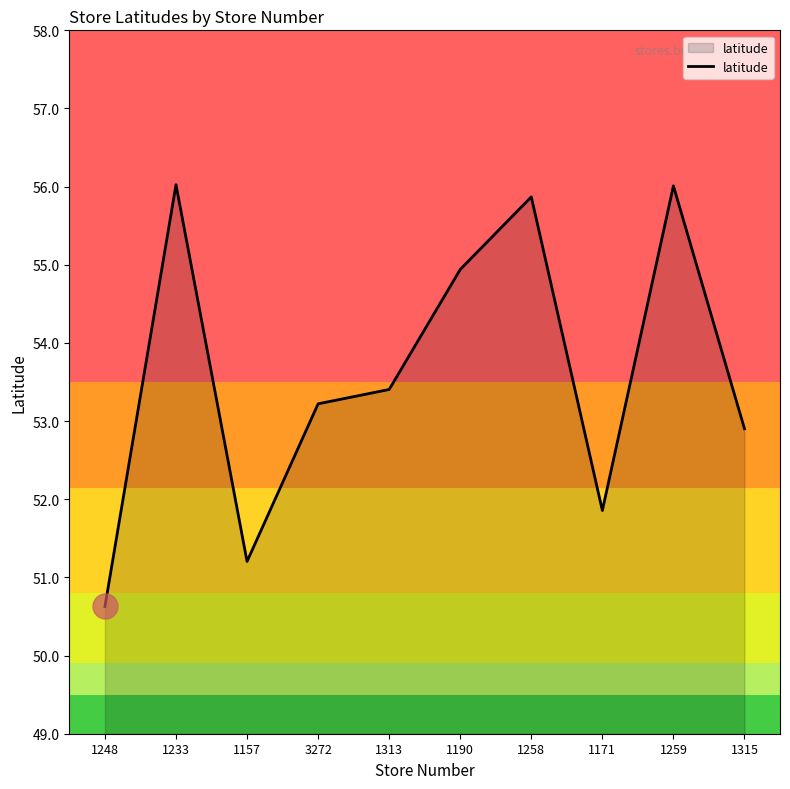

The value at 1157 is 10.9. True or false?

False